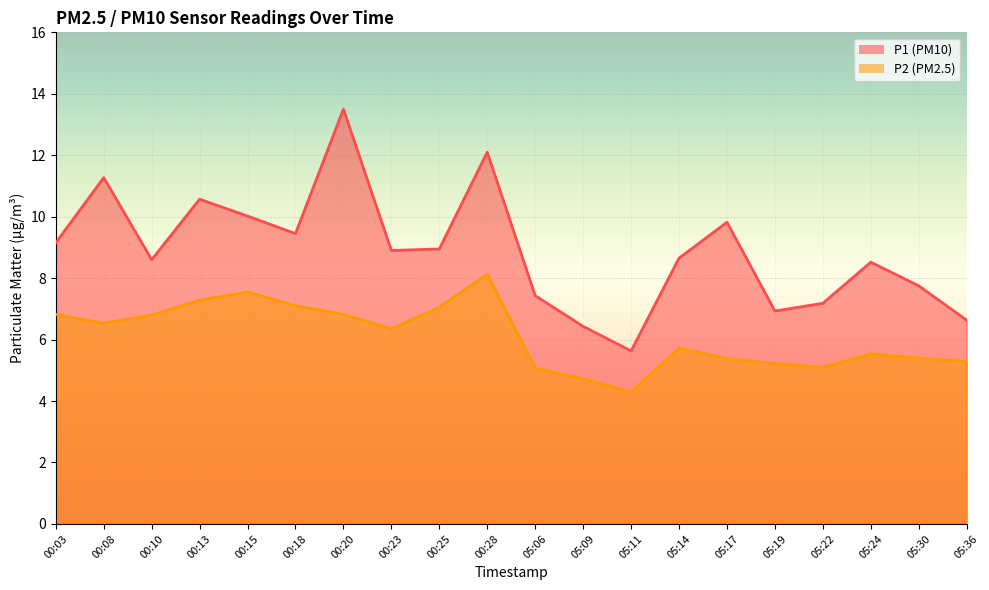

True or false: P2 and P1 cross at least once.

False